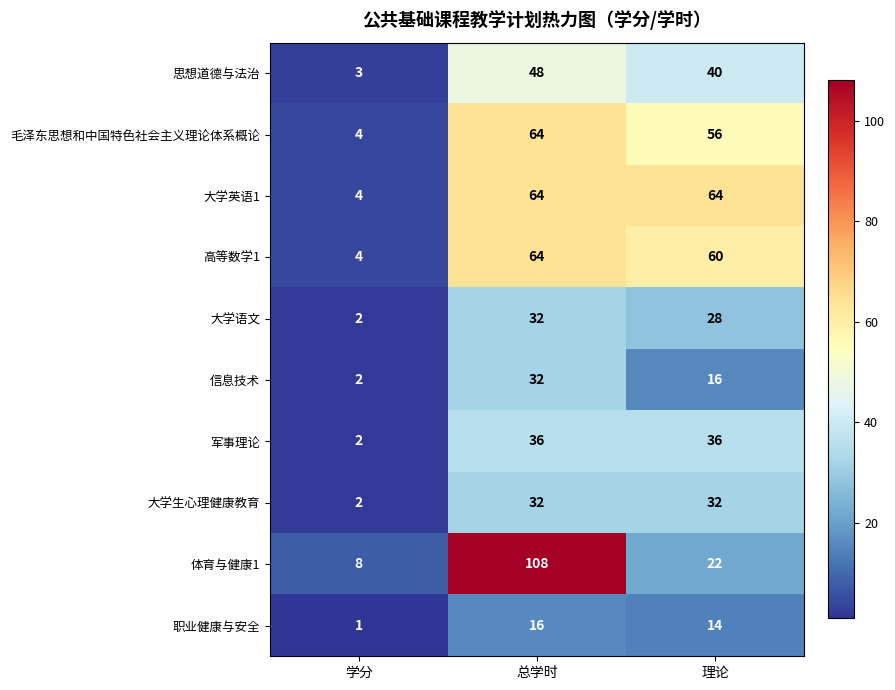

Is it true that 大学生心理健康教育 equals 32 at 总学时?

True